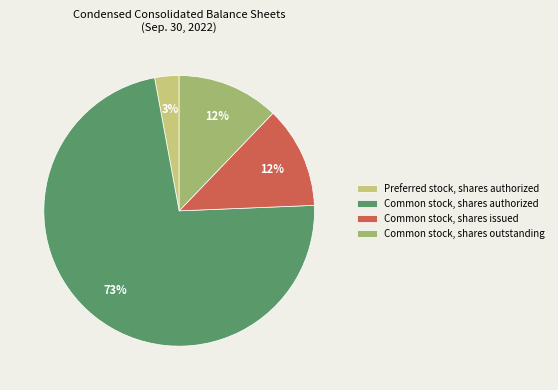

Is it true that Common stock, shares issued is 12% of the pie?

True